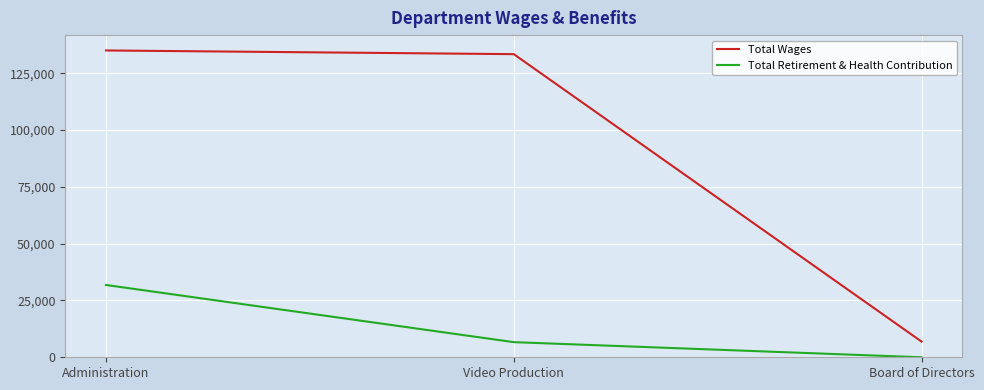

What position from the right is Video Production?

2